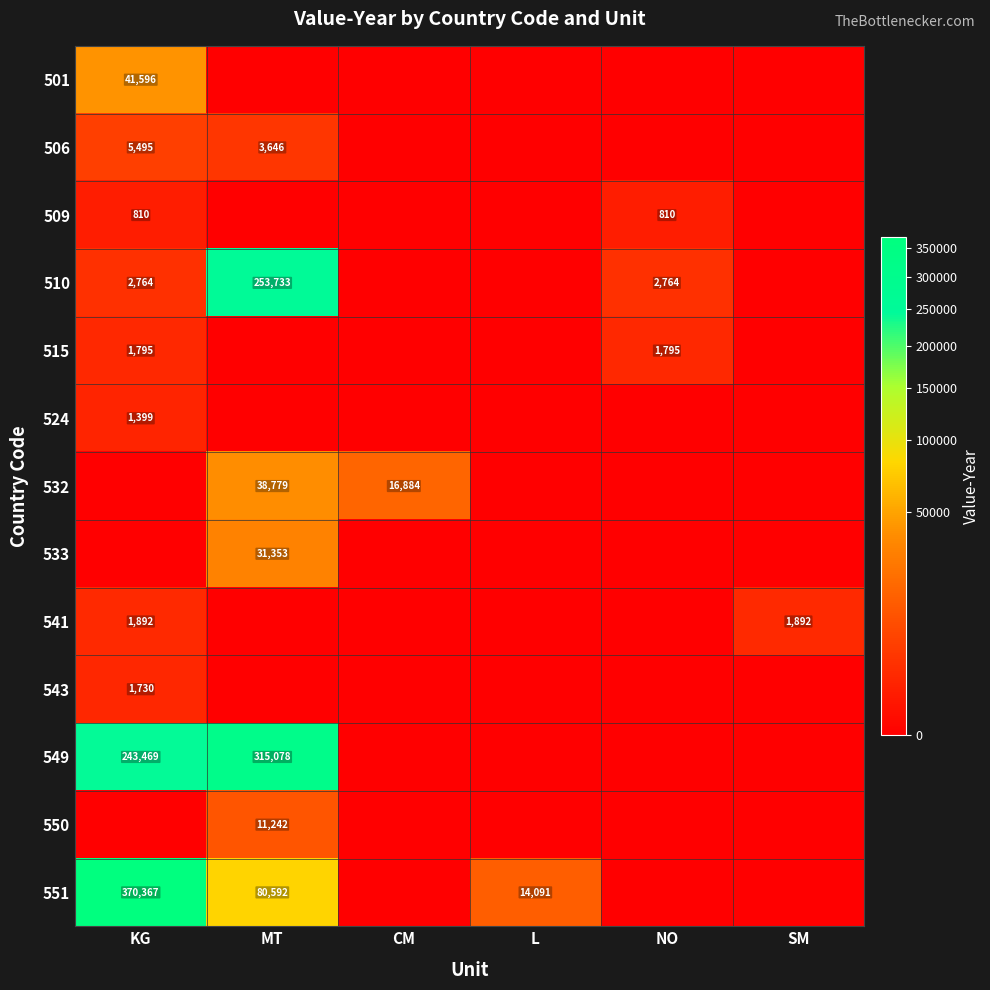

What is the spread (max minus min) of values at L?

14091